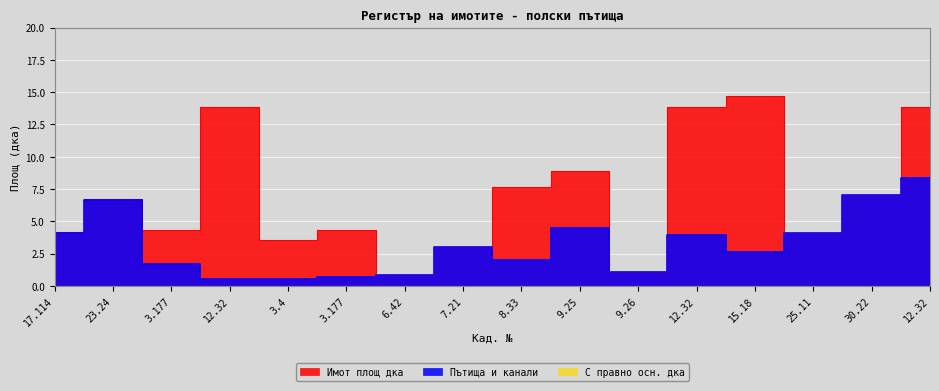

Rank the categories by Пътища и канали value from highest to lowest.

12.32, 30.22, 23.24, 9.25, 25.11, 17.114, 12.32, 7.21, 15.18, 8.33, 3.177, 9.26, 6.42, 3.177, 3.4, 12.32